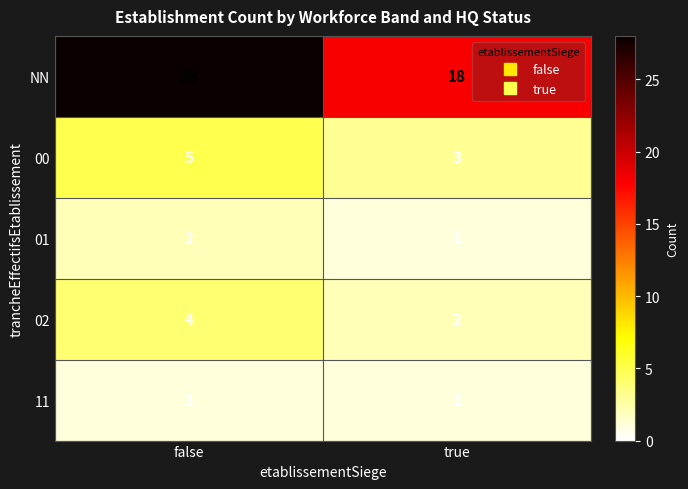

Read the NN value at true, to the nearest 5.

20